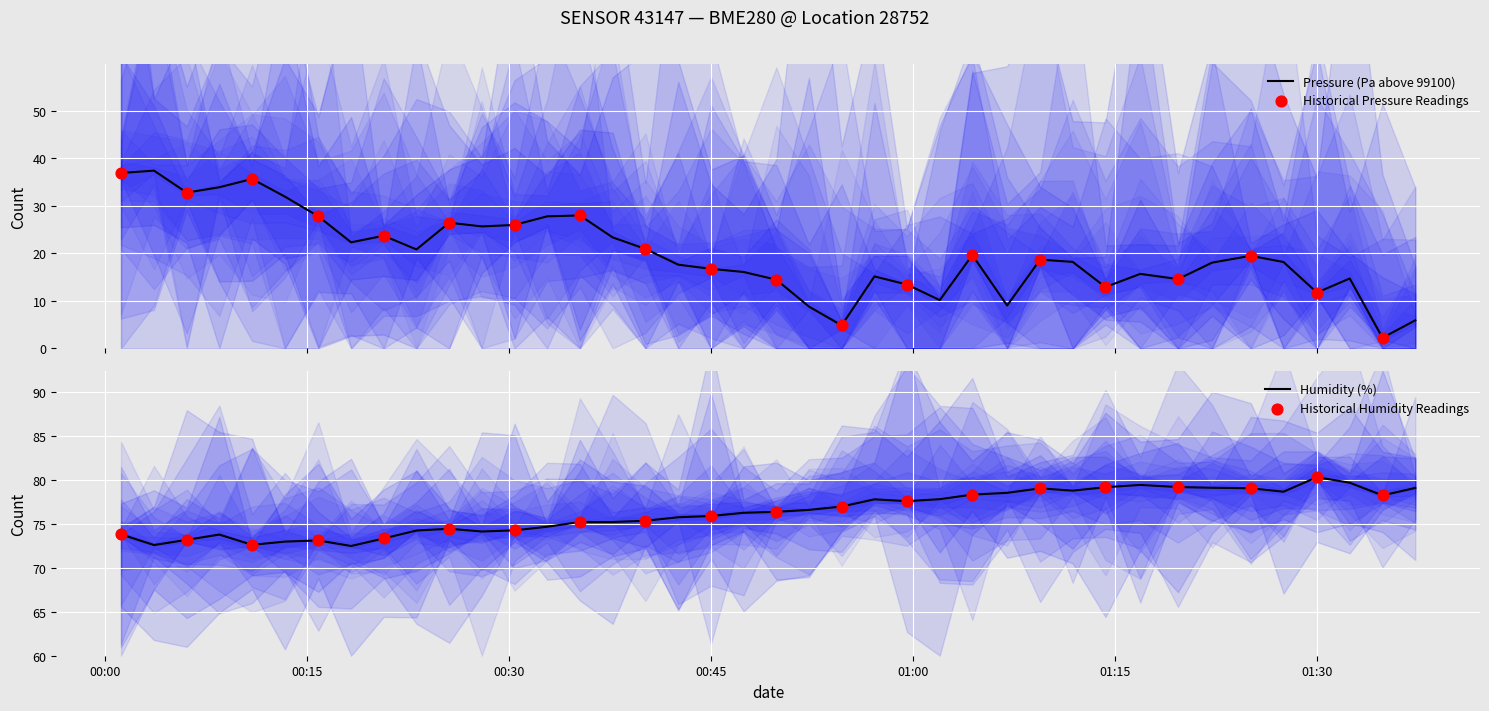

What are all the series names shown in the legend?

pressure, humidity